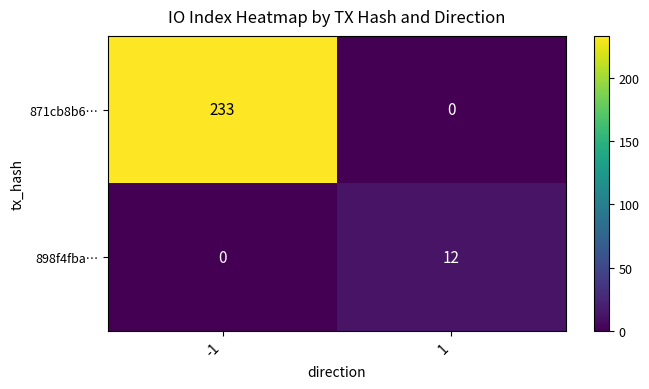

Between -1 and 1, which series saw the biggest shift?

871cb8b6…